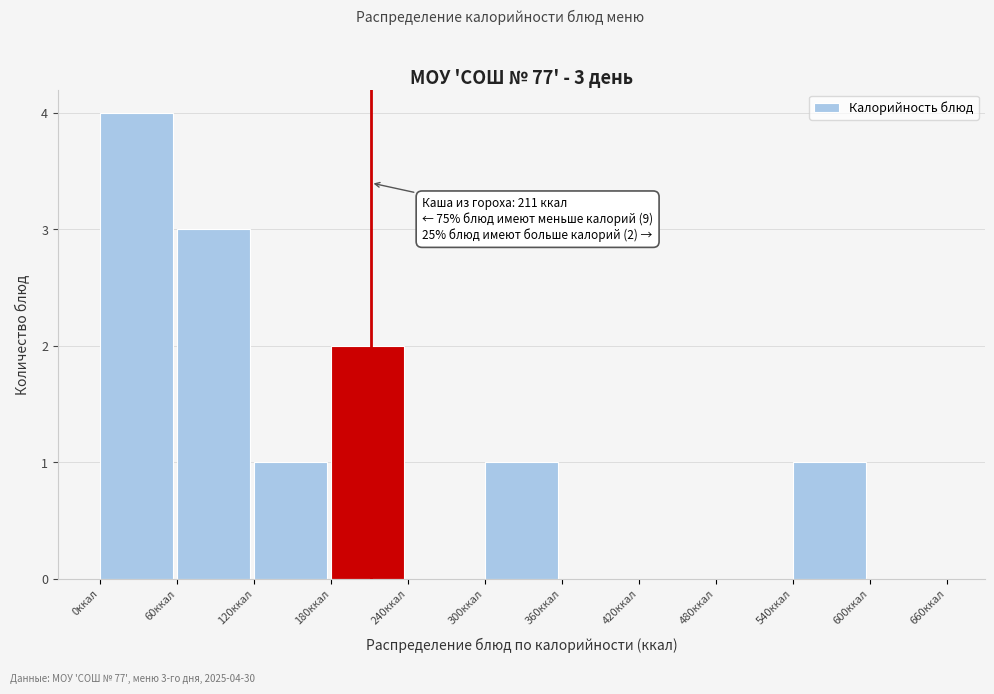

Over which range of the x-axis is the bar tallest?

0 to 60